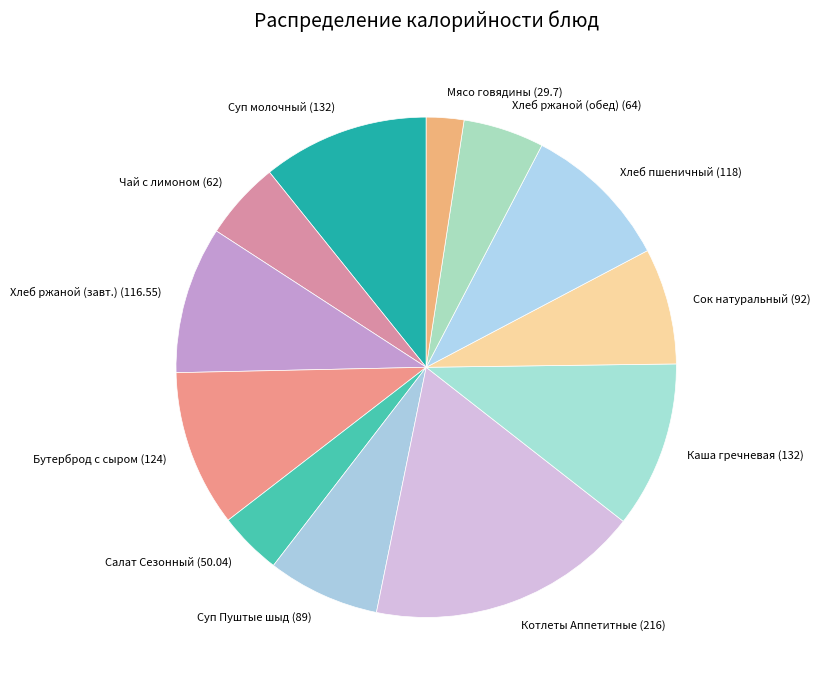

What is the ratio of the value at Салат Сезонный (50.04) to the value at Бутерброд с сыром (124)?

0.4